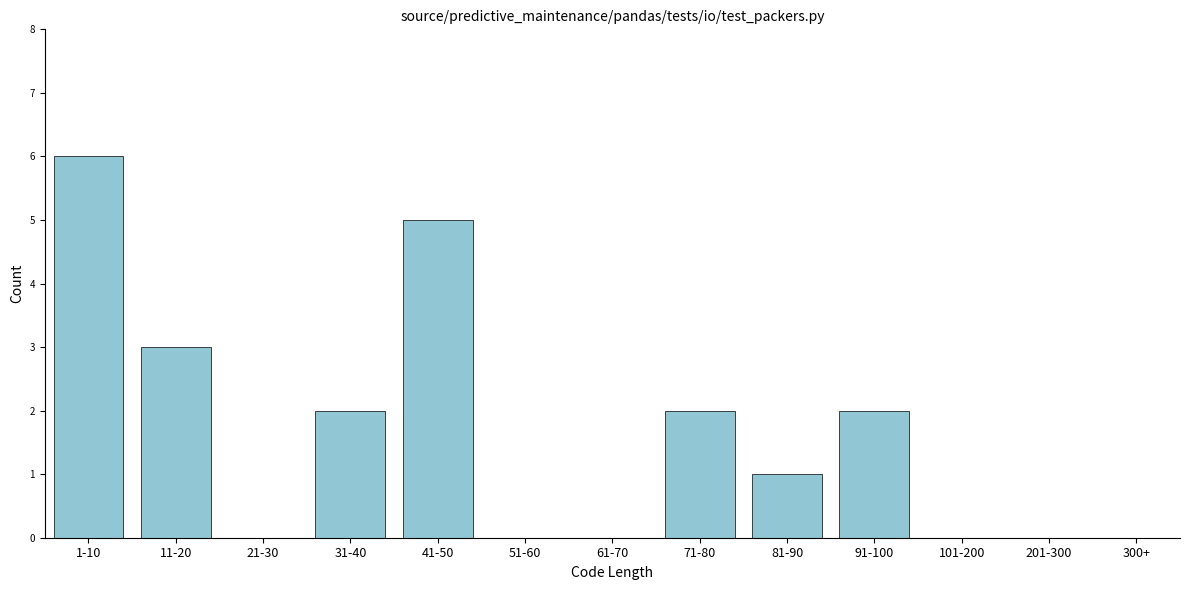

Reading left to right, list all the values displayed in this chart.

1-10=6	11-20=3	21-30=0	31-40=2	41-50=5	51-60=0	61-70=0	71-80=2	81-90=1	91-100=2	101-200=0	201-300=0	300+=0